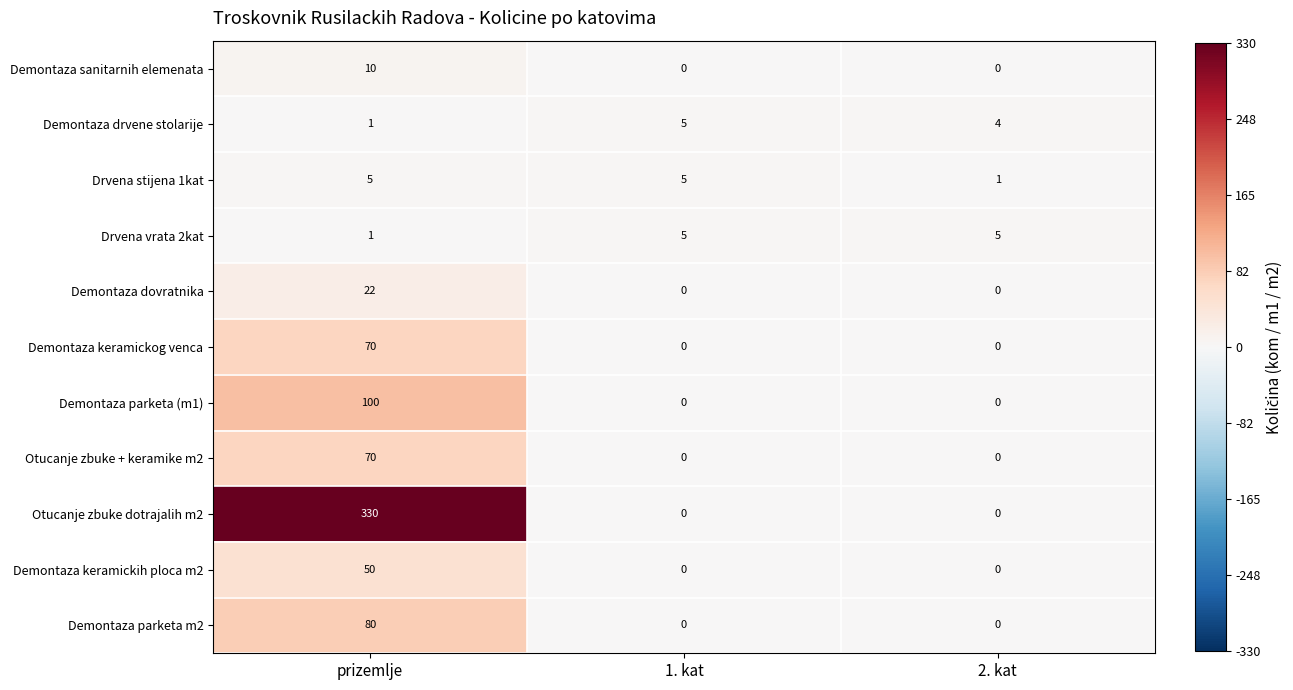

The value of Drvena stijena 1kat at 2. kat is 1. True or false?

True